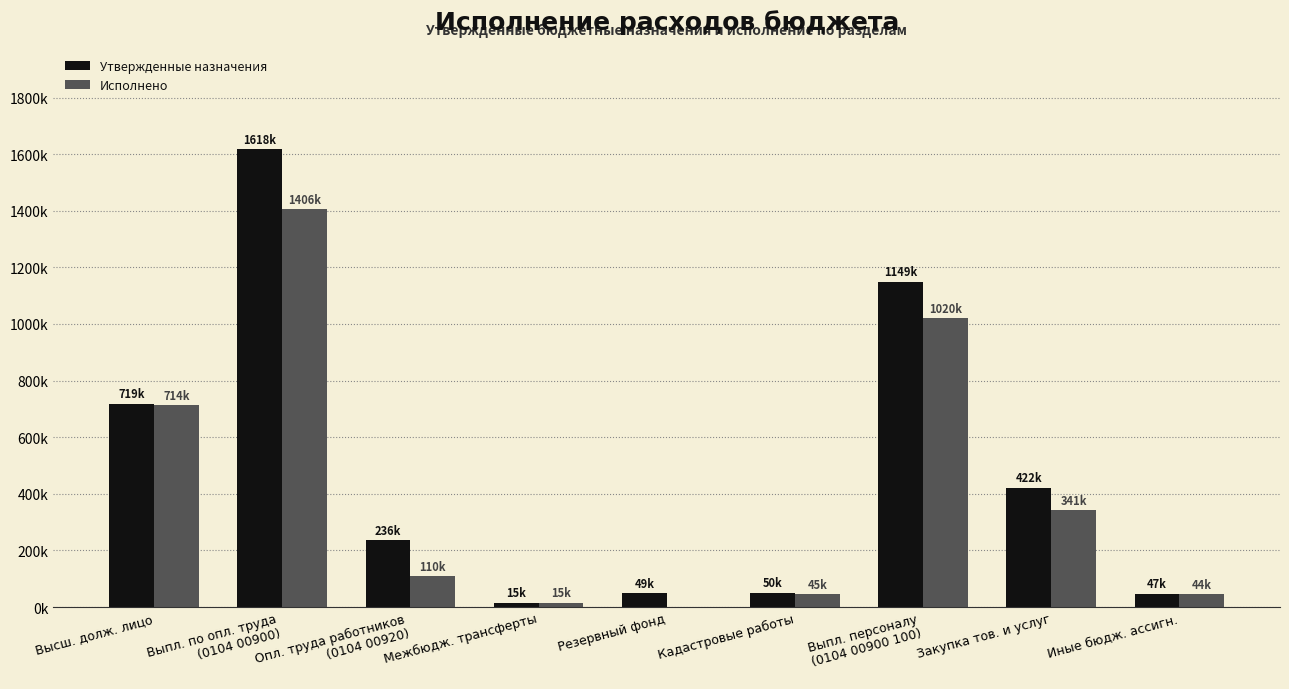

Which has a higher value, Иные бюдж. ассигн. or Высш. долж. лицо?

Высш. долж. лицо